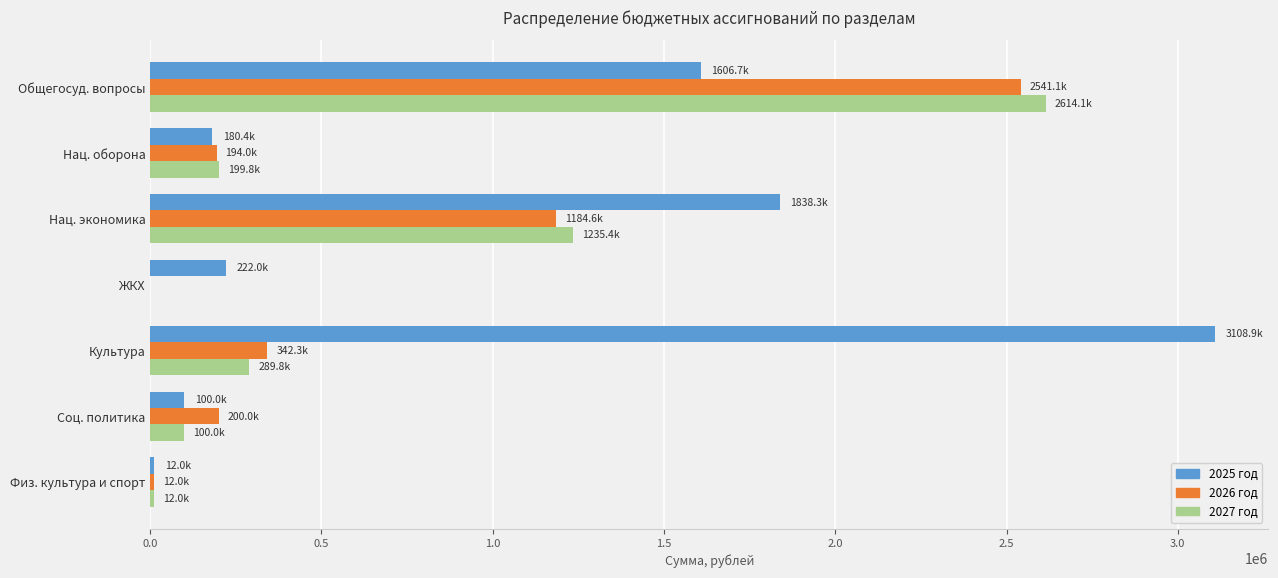

What is the sum of the 2025 год values at Нац. оборона and Нац. экономика?

2018702.4